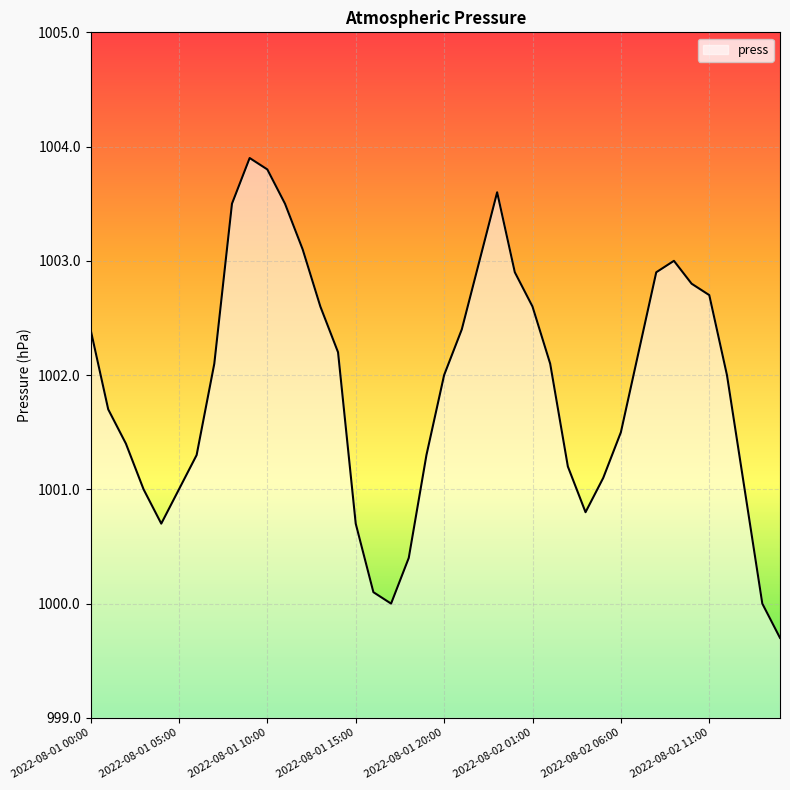

What is the greatest value displayed?

1003.9